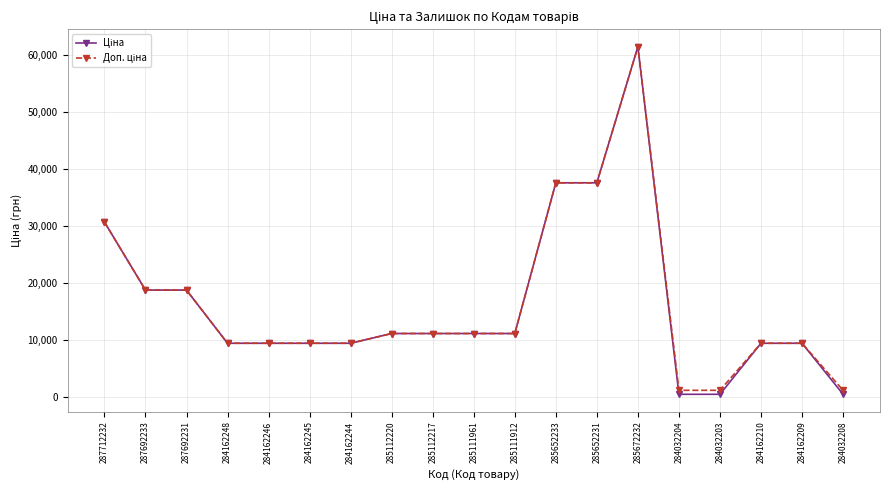

What is the total value across all series at 287712232?

61434.3